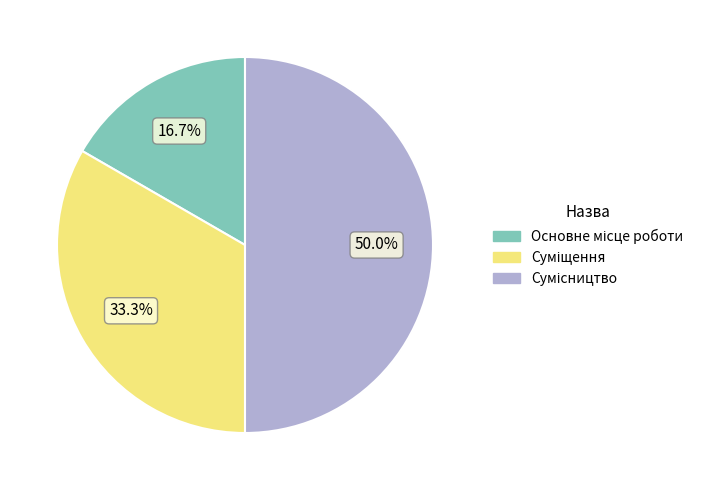

How many segments does this pie chart have?

3